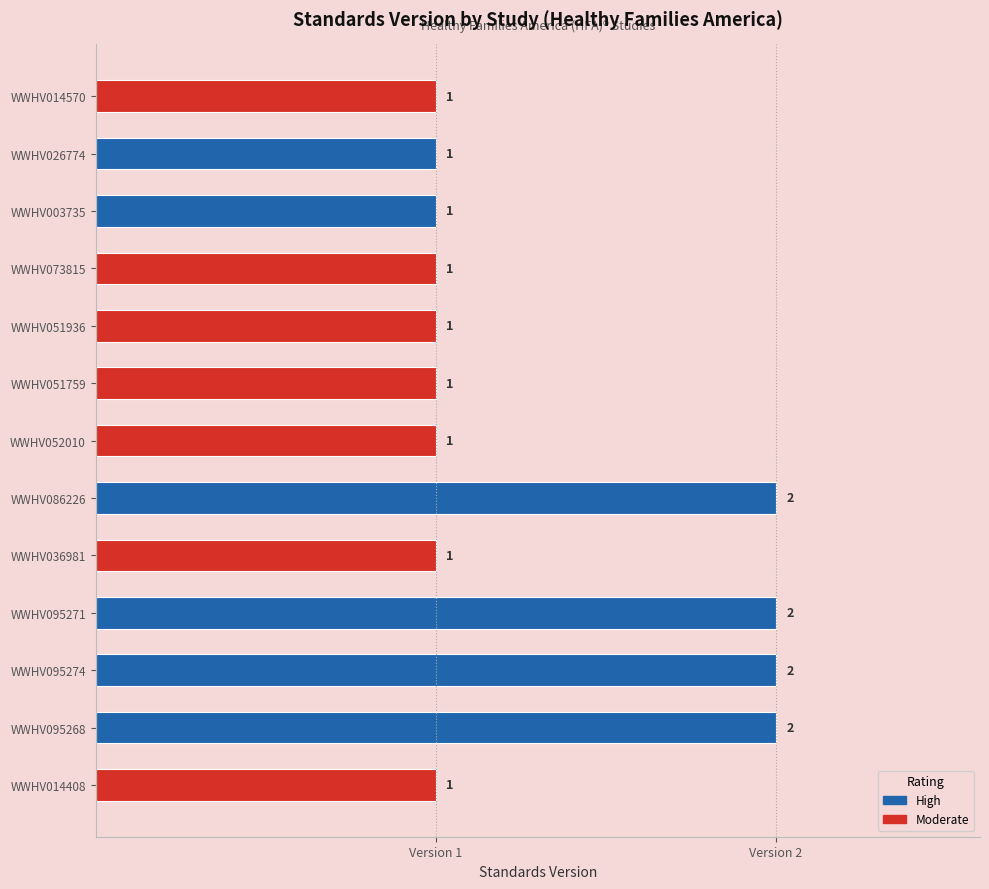

Reading right to left, transcribe all the data shown in this chart.

WWHV014408=1	WWHV095268=2	WWHV095274=2	WWHV095271=2	WWHV036981=1	WWHV086226=2	WWHV052010=1	WWHV051759=1	WWHV051936=1	WWHV073815=1	WWHV003735=1	WWHV026774=1	WWHV014570=1